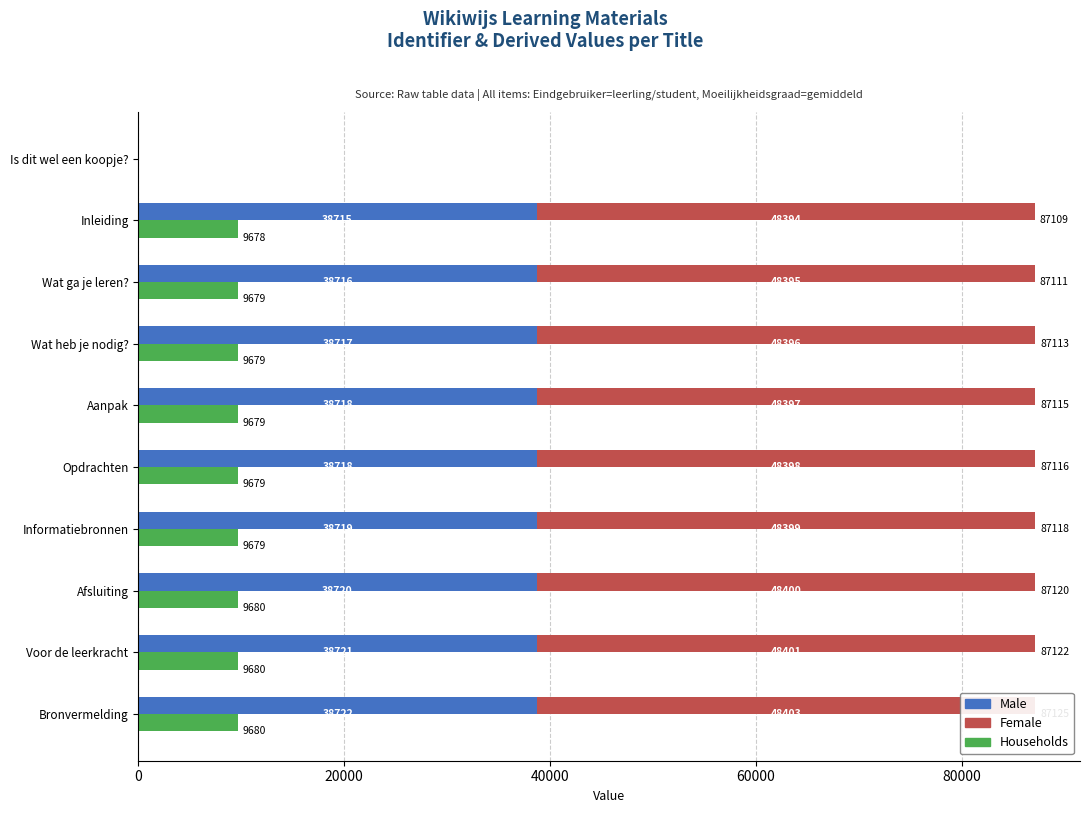

How many bars are there in total?

30